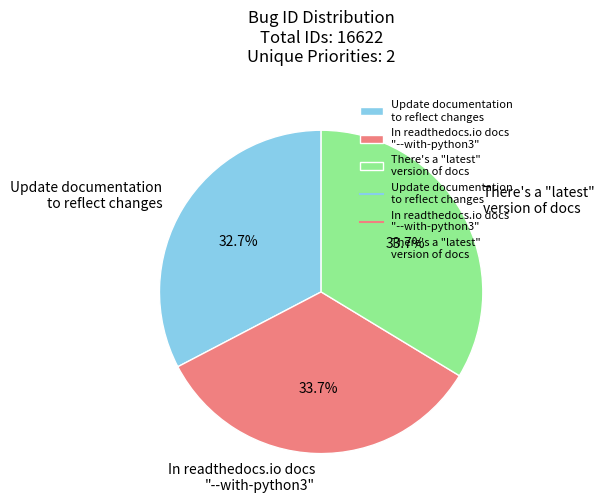

Is the sum of Update documentation to reflect changes and There's a "latest" version of docs greater than half?

Yes